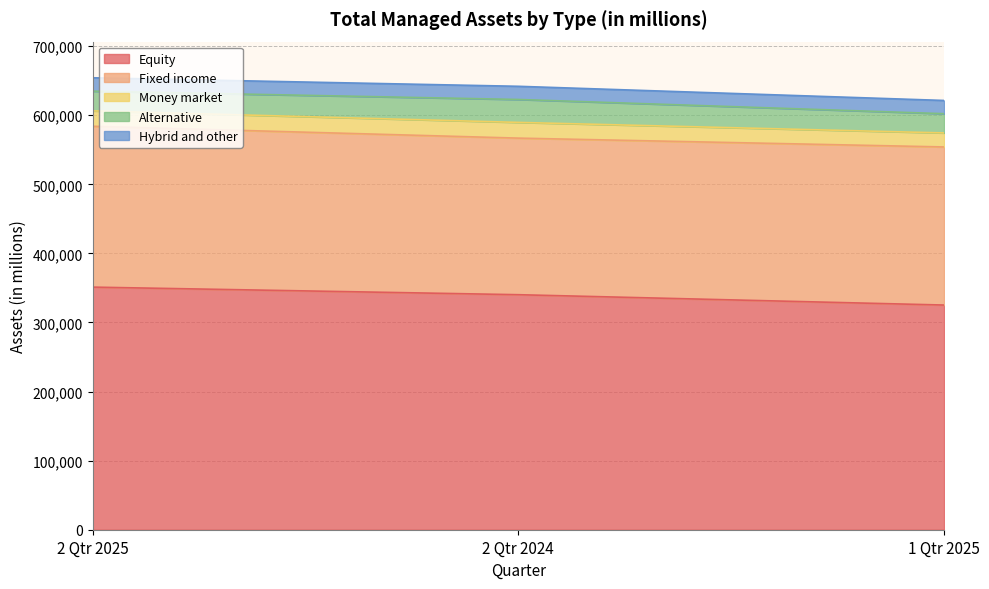

What is the average value of the Hybrid and other series?

19198